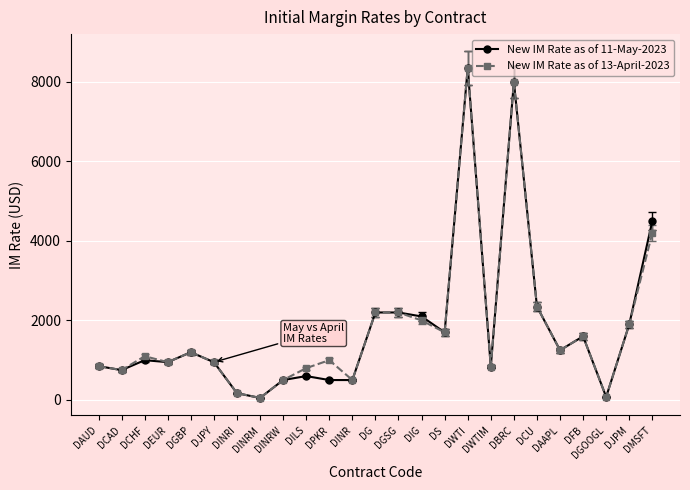

What position from the right is DEUR?

22